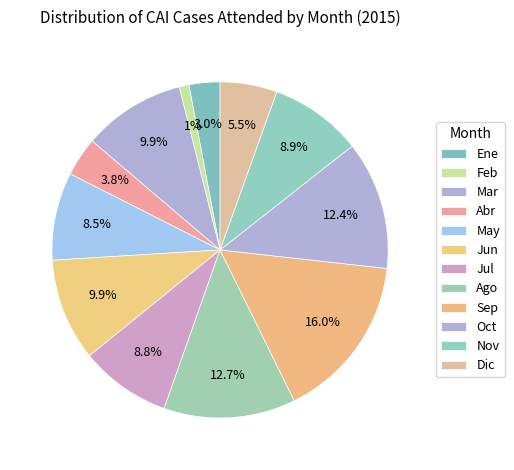

Is Feb the majority of the pie?

No